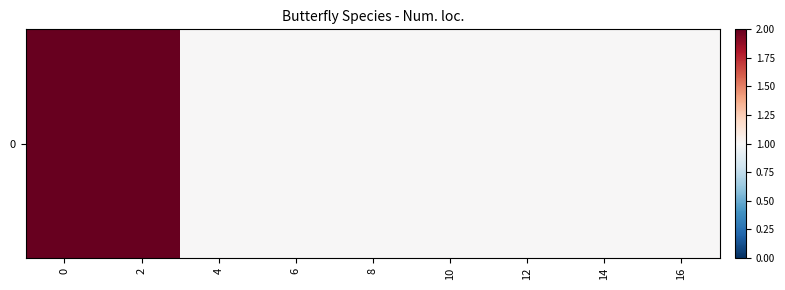

Count the values in the range 1 to 2.

9